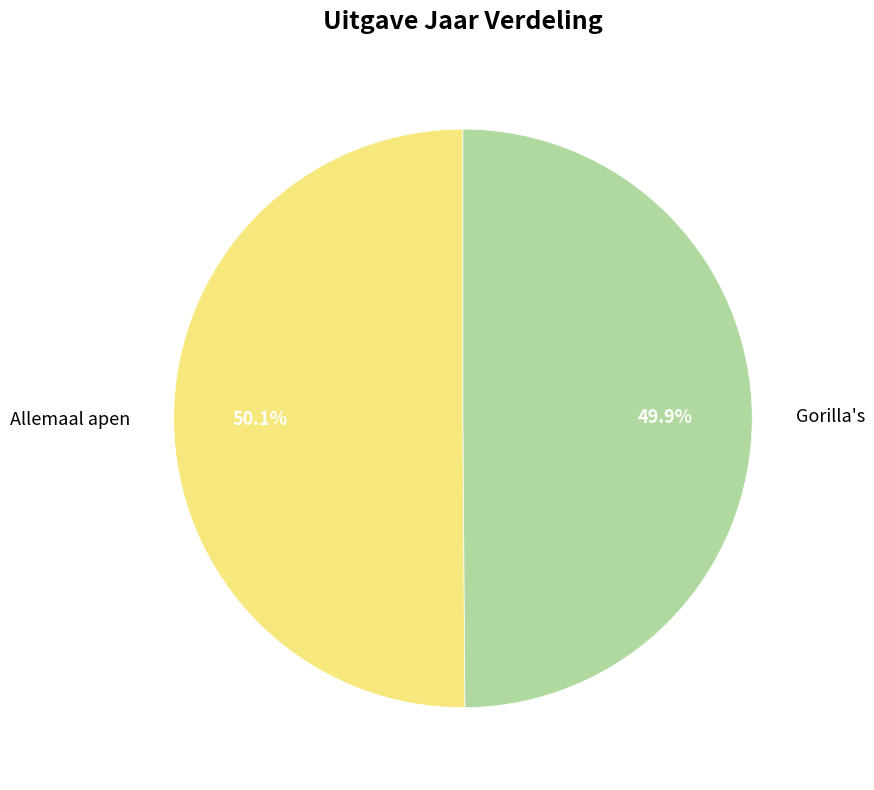

How many segments does this pie chart have?

2